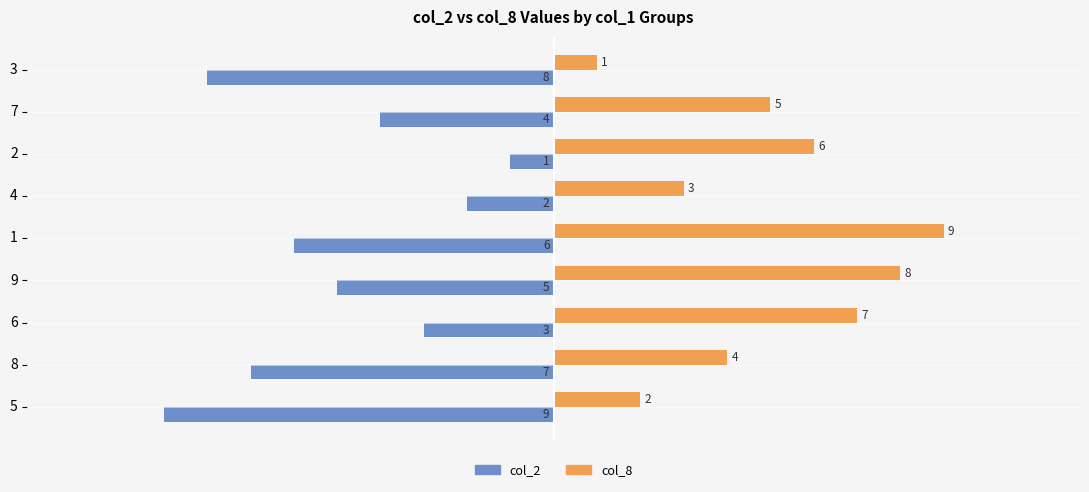

At which label does col_2 reach its peak?

2